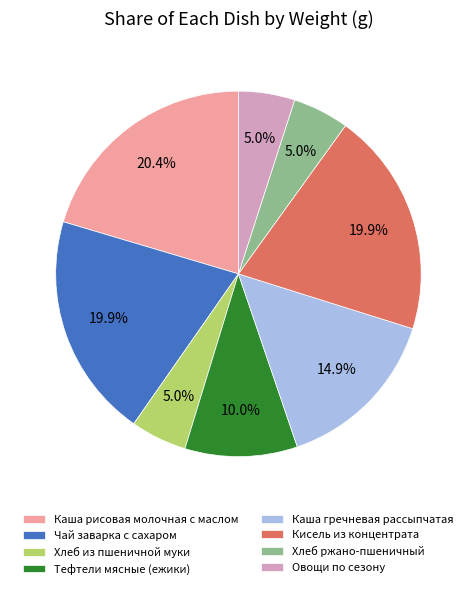

The Овощи по сезону slice represents 13% of the pie. True or false?

False